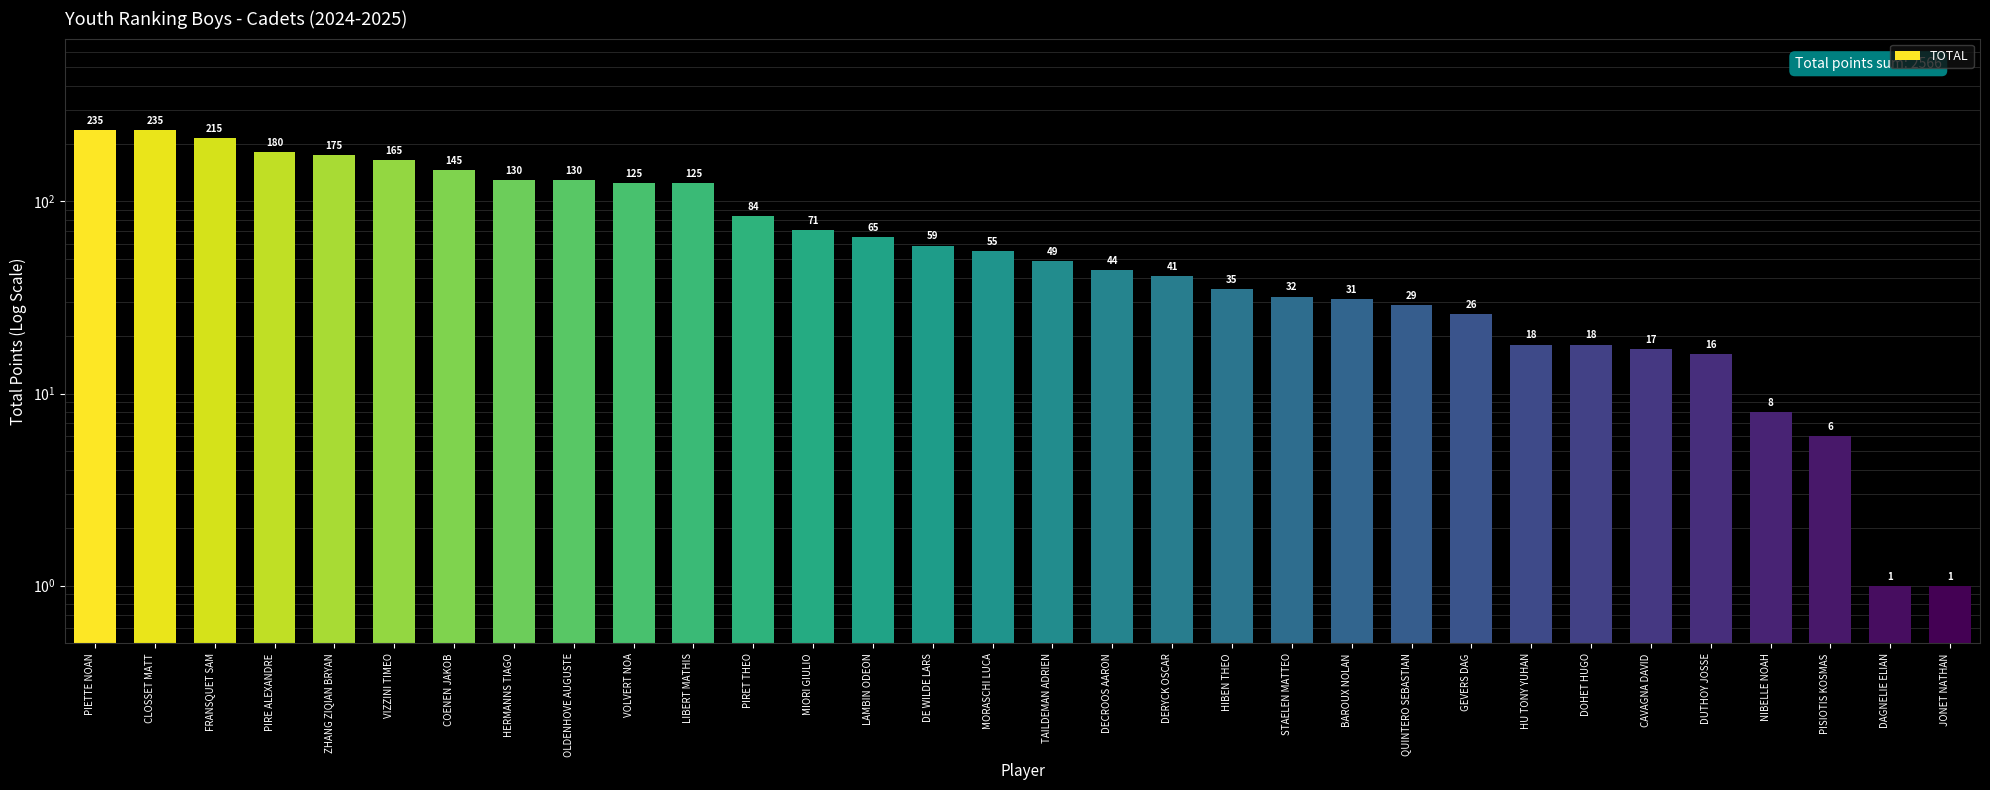

How many values exceed 55?

15